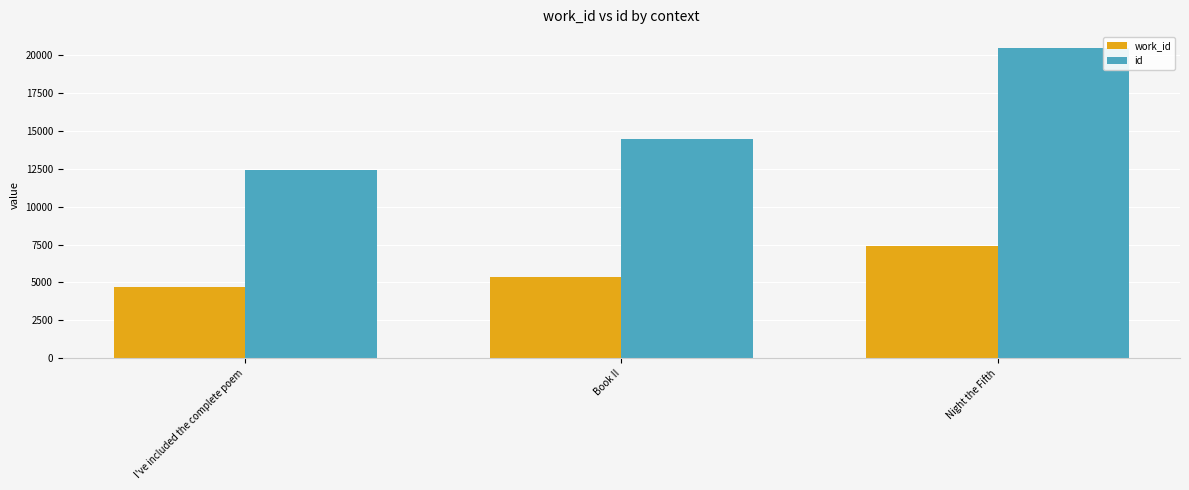

List the series in order of their overall mean, lowest first.

work_id, id